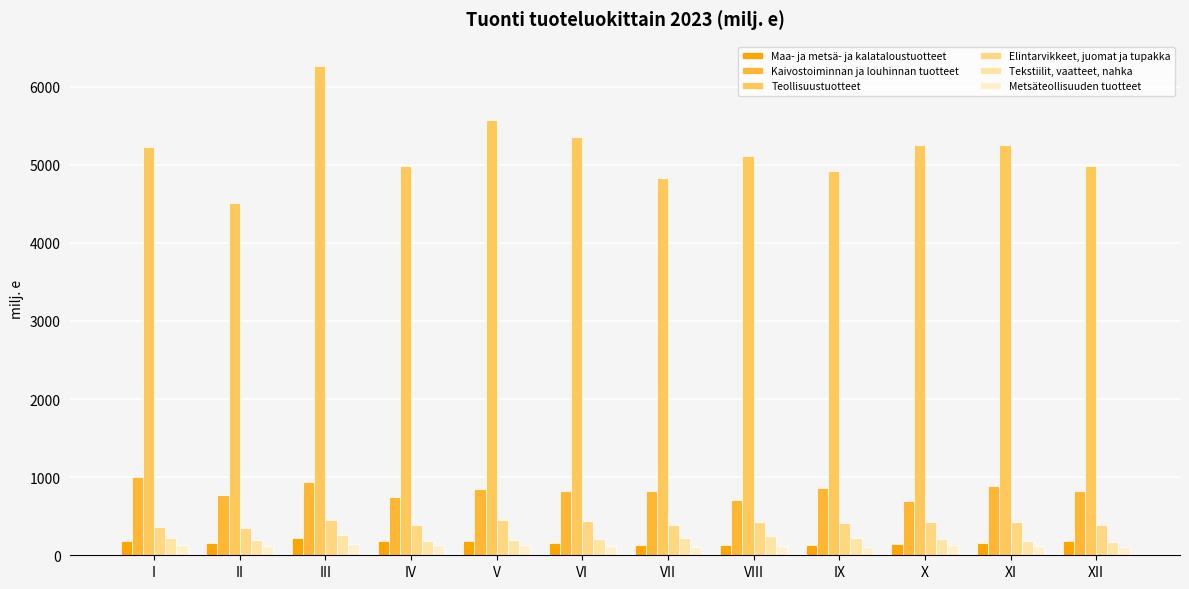

At which category is the sum across all series the highest?

III